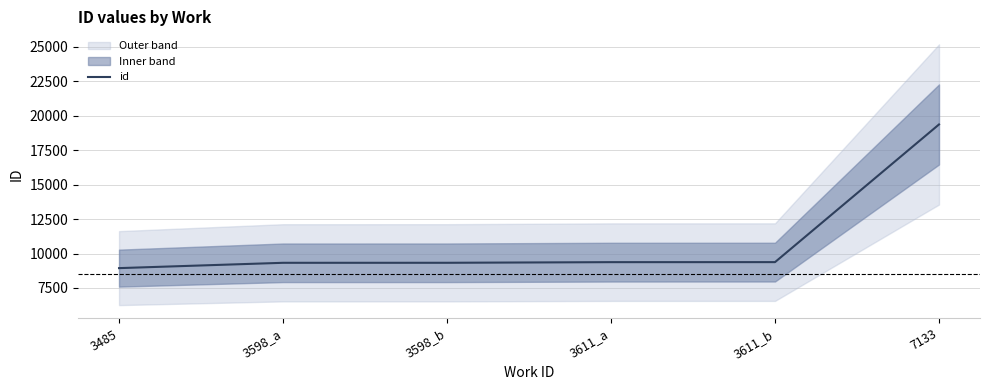

True or false: there are more than 2 points higher than both neighbors.

False